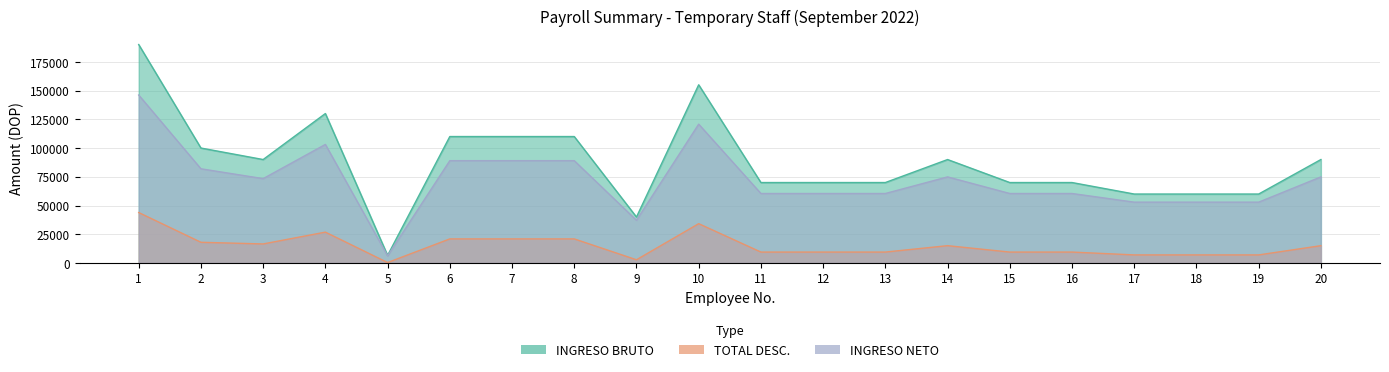

Rank the series by their maximum value, from highest to lowest.

INGRESO BRUTO, INGRESO NETO, TOTAL DESC.